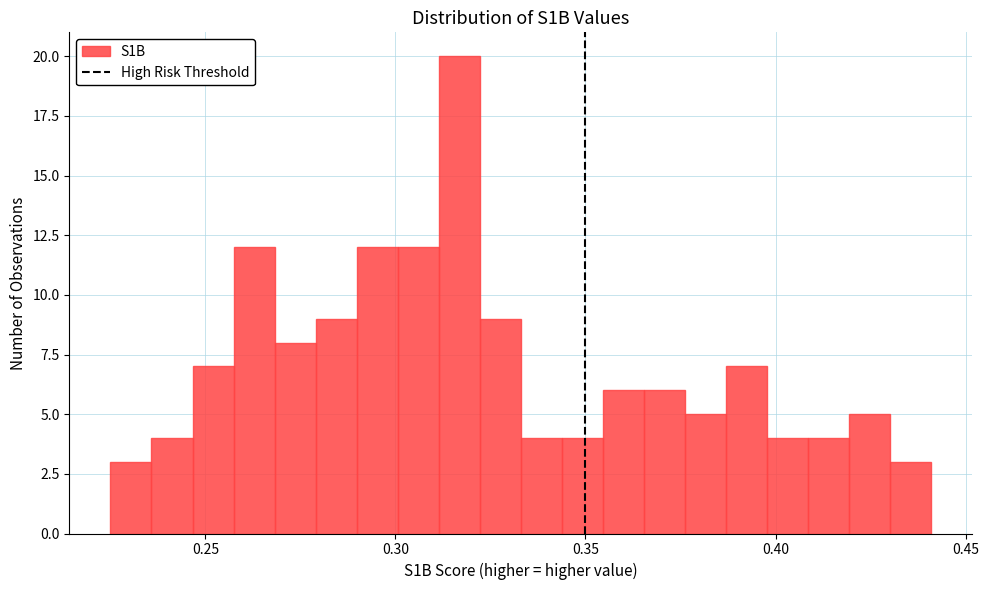

Around what value on the x-axis is the tallest bar? Give the approximate position of its centre, as read against the axis.

0.315